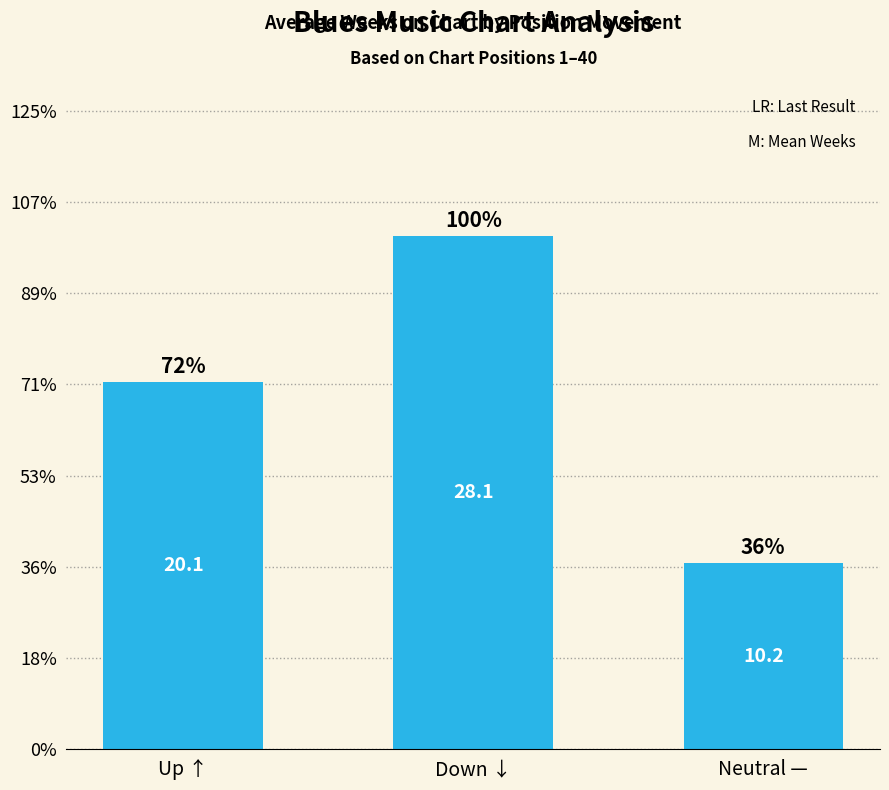

At which category does the chart reach its minimum across all series?

Neutral —